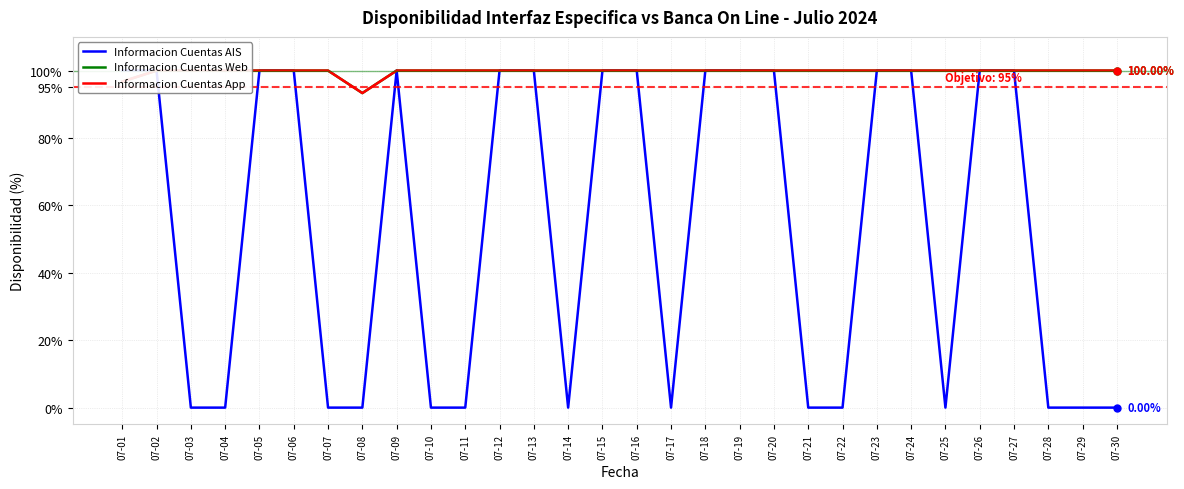

The value of Informacion Cuentas Web at 07-14 is 64.6. True or false?

False